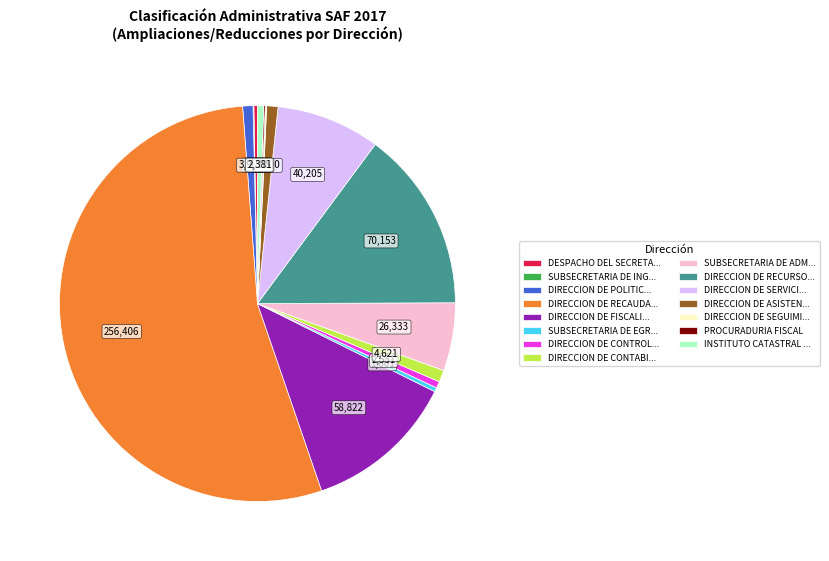

The DIRECCION DE ASISTEN... slice represents 7% of the pie. True or false?

False